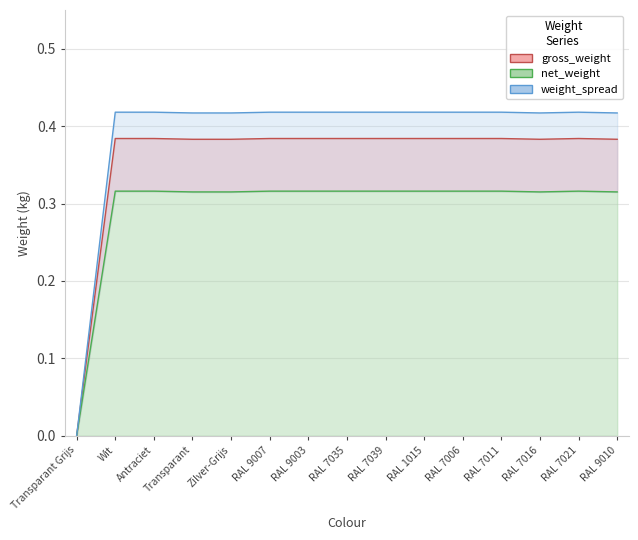

Read the gross_weight value at RAL 7039.

0.4